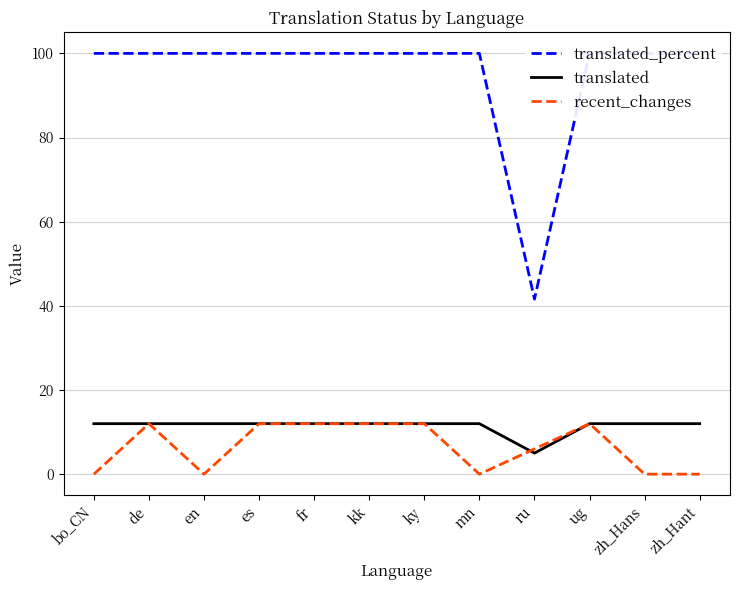

Rank the series at ru from highest to lowest value.

translated_percent, recent_changes, translated